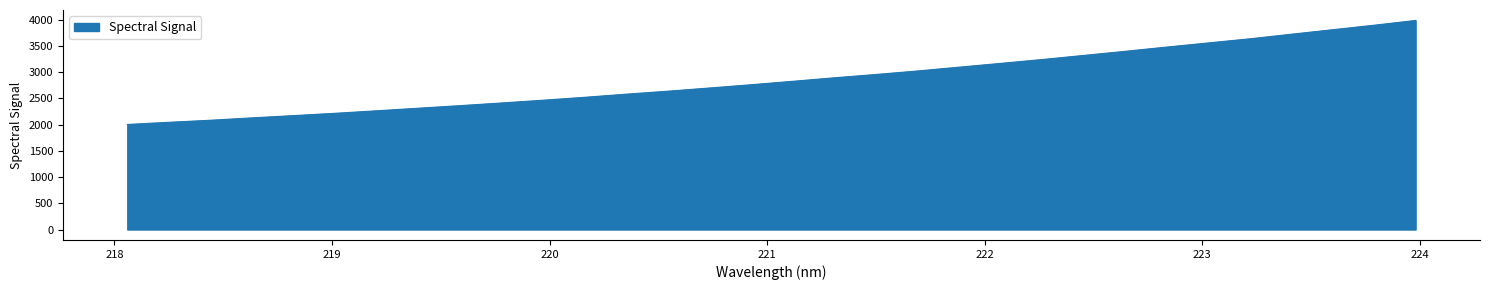

What is the smallest value displayed?

2001.3